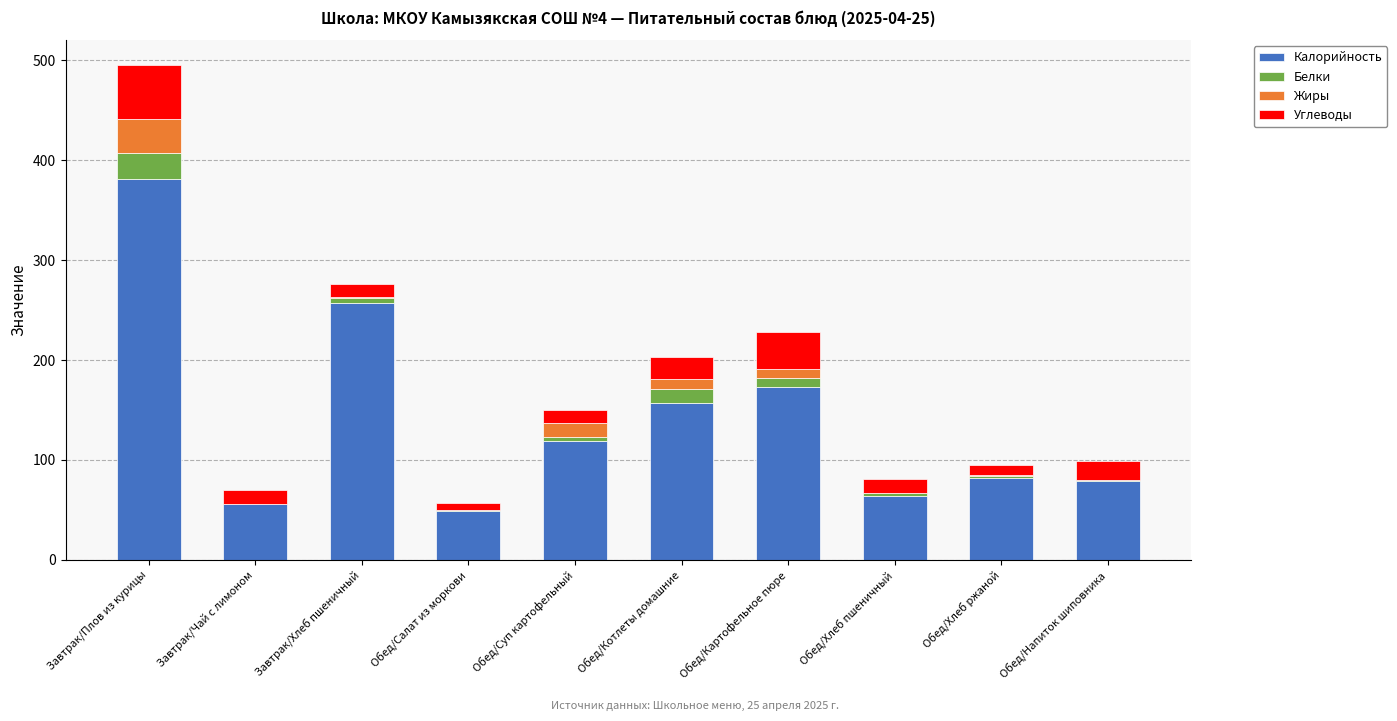

The value of Калорийность at Завтрак/Плов из курицы is 381.7. True or false?

True